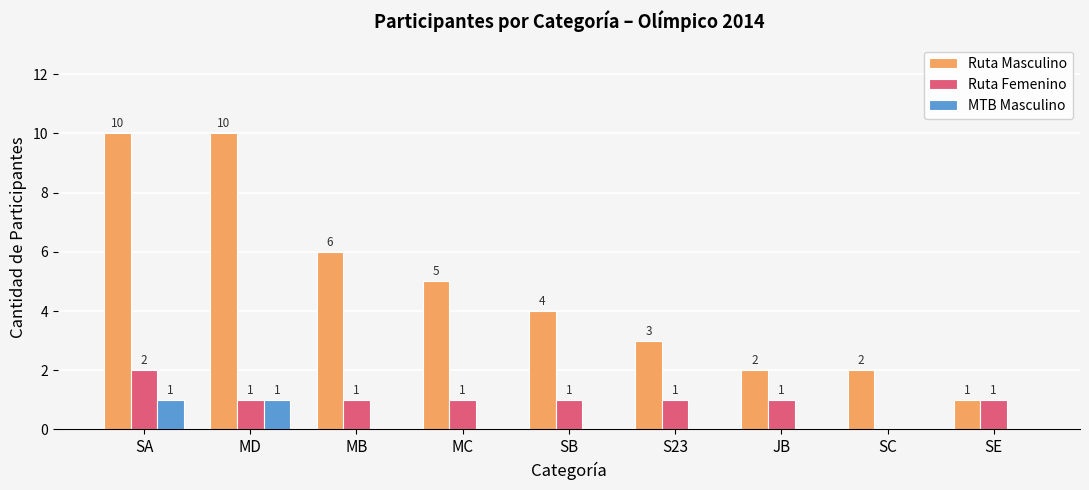

What is the sum of all Ruta Masculino values?

43